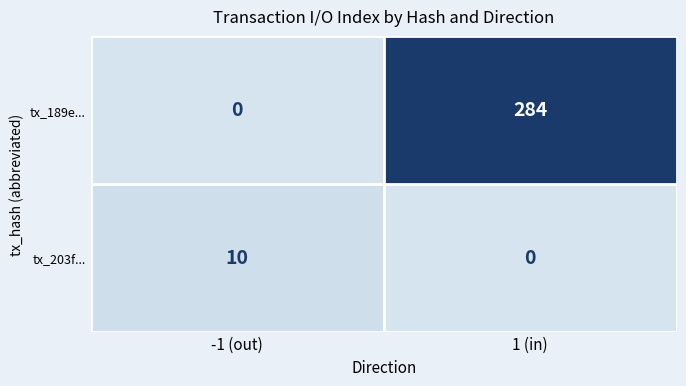

What is the sum of all tx_203f... values?

10